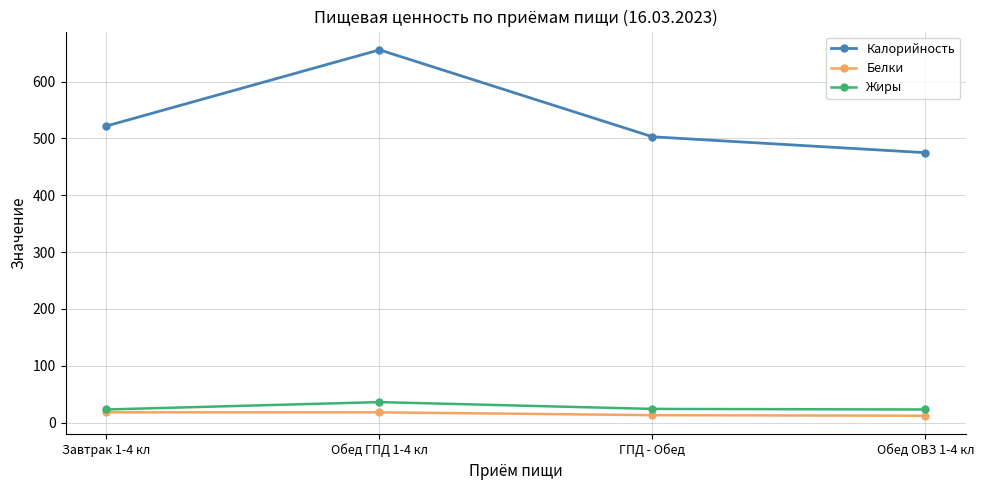

Is it true that Белки equals 18 at Завтрак 1-4 кл?

True